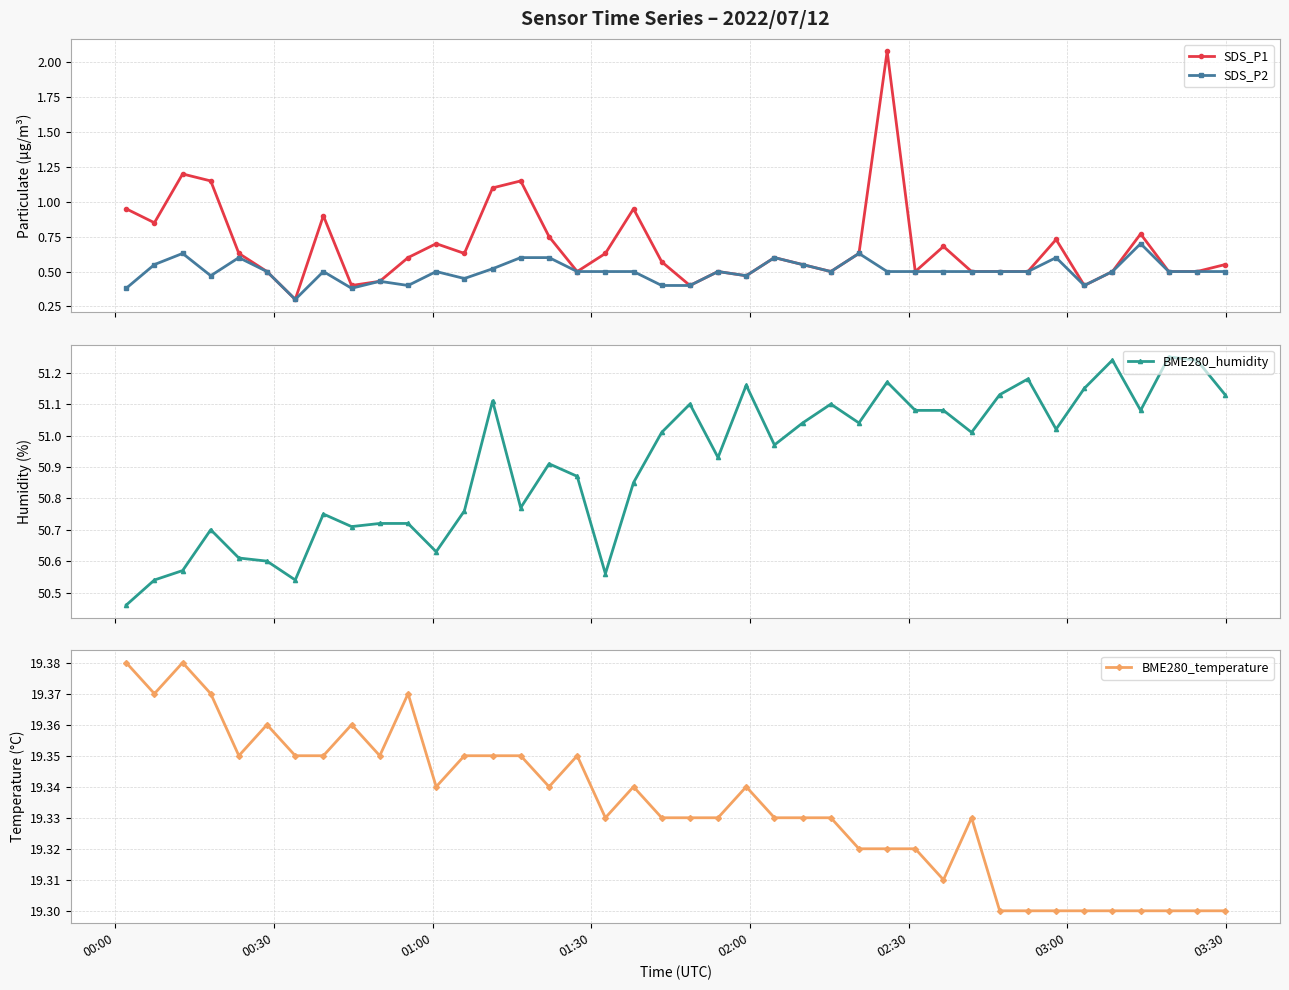

What is the minimum value for SDS_P2?

0.3